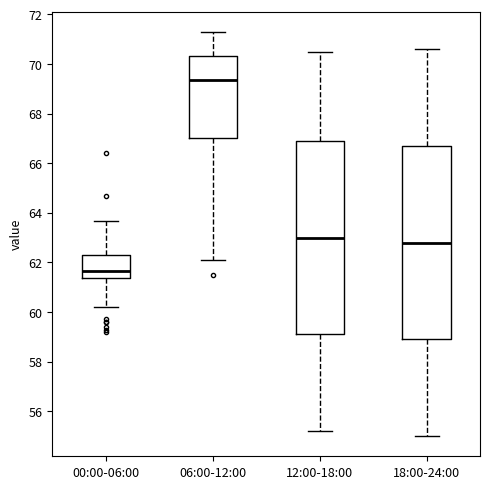

Reading left to right, read every box against the y-axis: the position of its median line, the range the box covers, and the ends of its whiskers. The values are not printed on the chart, so give them approximately, as read against the axis.

00:00-06:00: median 61.6, box 61.4 to 62.4, whiskers 60.2 to 63.6
06:00-12:00: median 69.4, box 67.0 to 70.4, whiskers 62.2 to 71.4
12:00-18:00: median 63.0, box 59.2 to 67.0, whiskers 55.2 to 70.6
18:00-24:00: median 62.8, box 59.0 to 66.8, whiskers 55.0 to 70.6